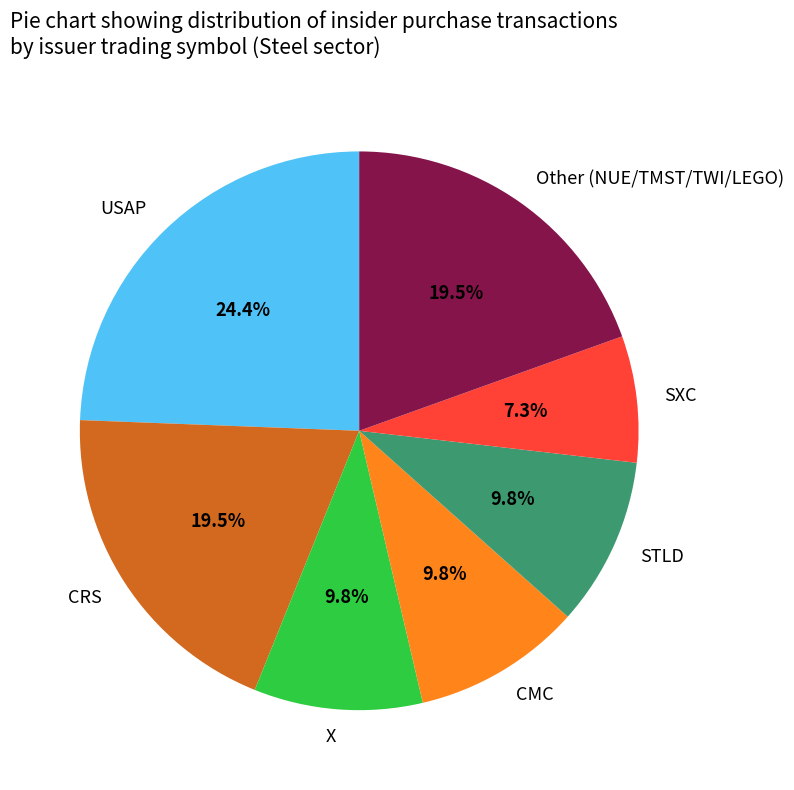

How much of the chart is everything except STLD?

90.2%